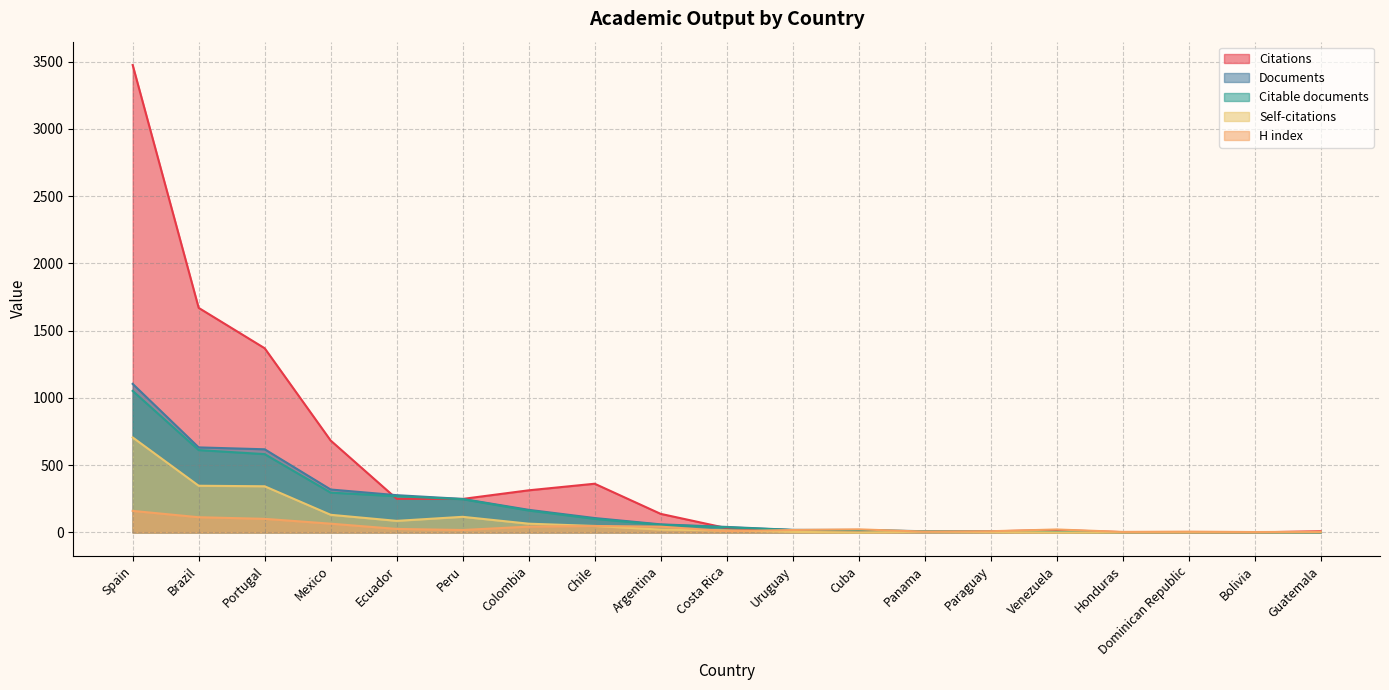

At which label does Documents first exceed 41?

Spain